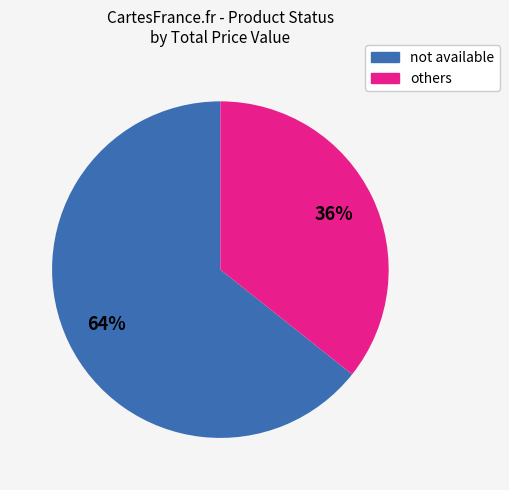

Is there any slice that represents more than half of the pie?

Yes